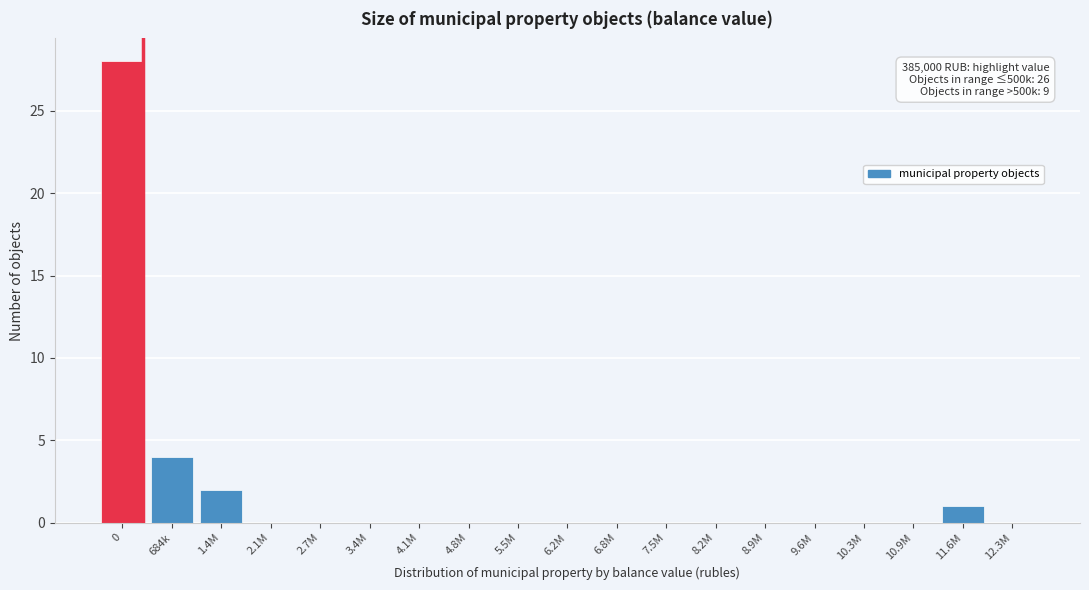

Reading left to right, transcribe all the data shown in this chart.

0=28	684k=4	1.4M=2	2.1M=0	2.7M=0	3.4M=0	4.1M=0	4.8M=0	5.5M=0	6.2M=0	6.8M=0	7.5M=0	8.2M=0	8.9M=0	9.6M=0	10.3M=0	10.9M=0	11.6M=1	12.3M=0